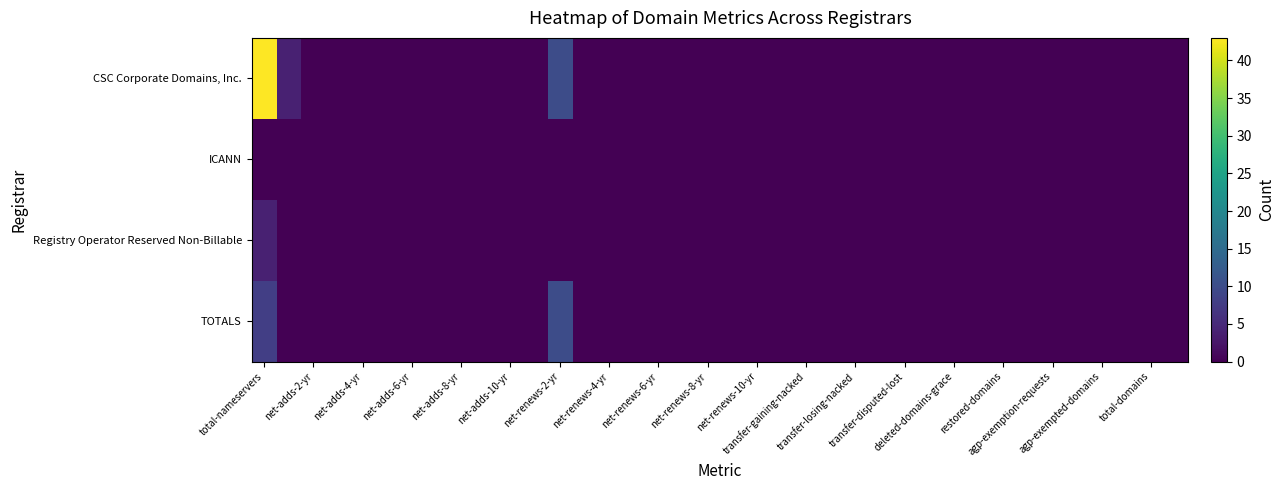

How many series are shown in this chart?

4